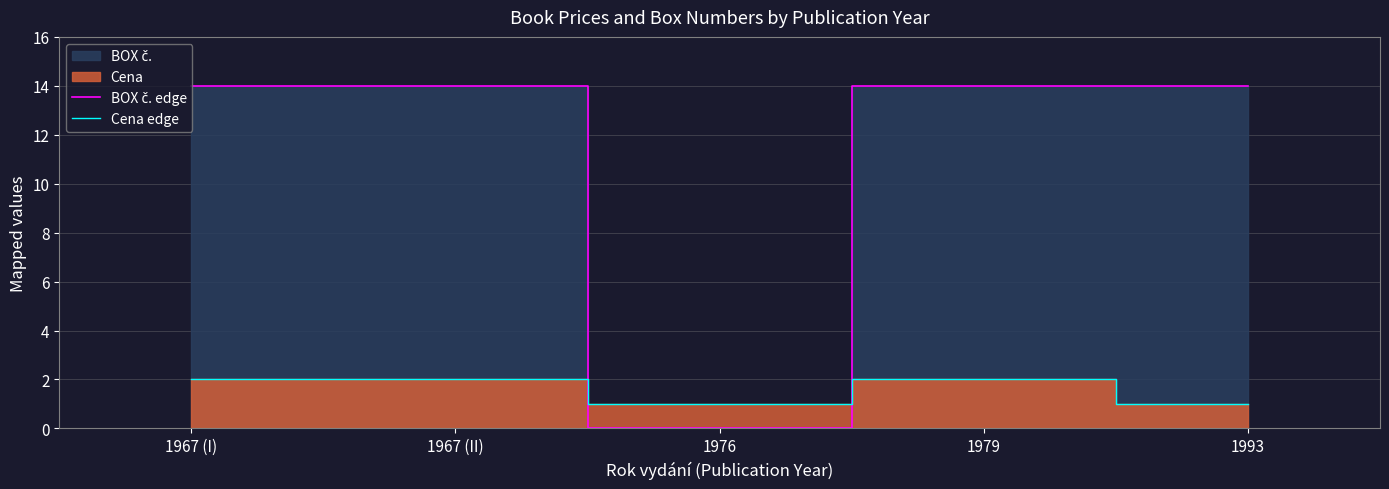

What is the difference between the maximum and minimum values in the Cena edge series?

1